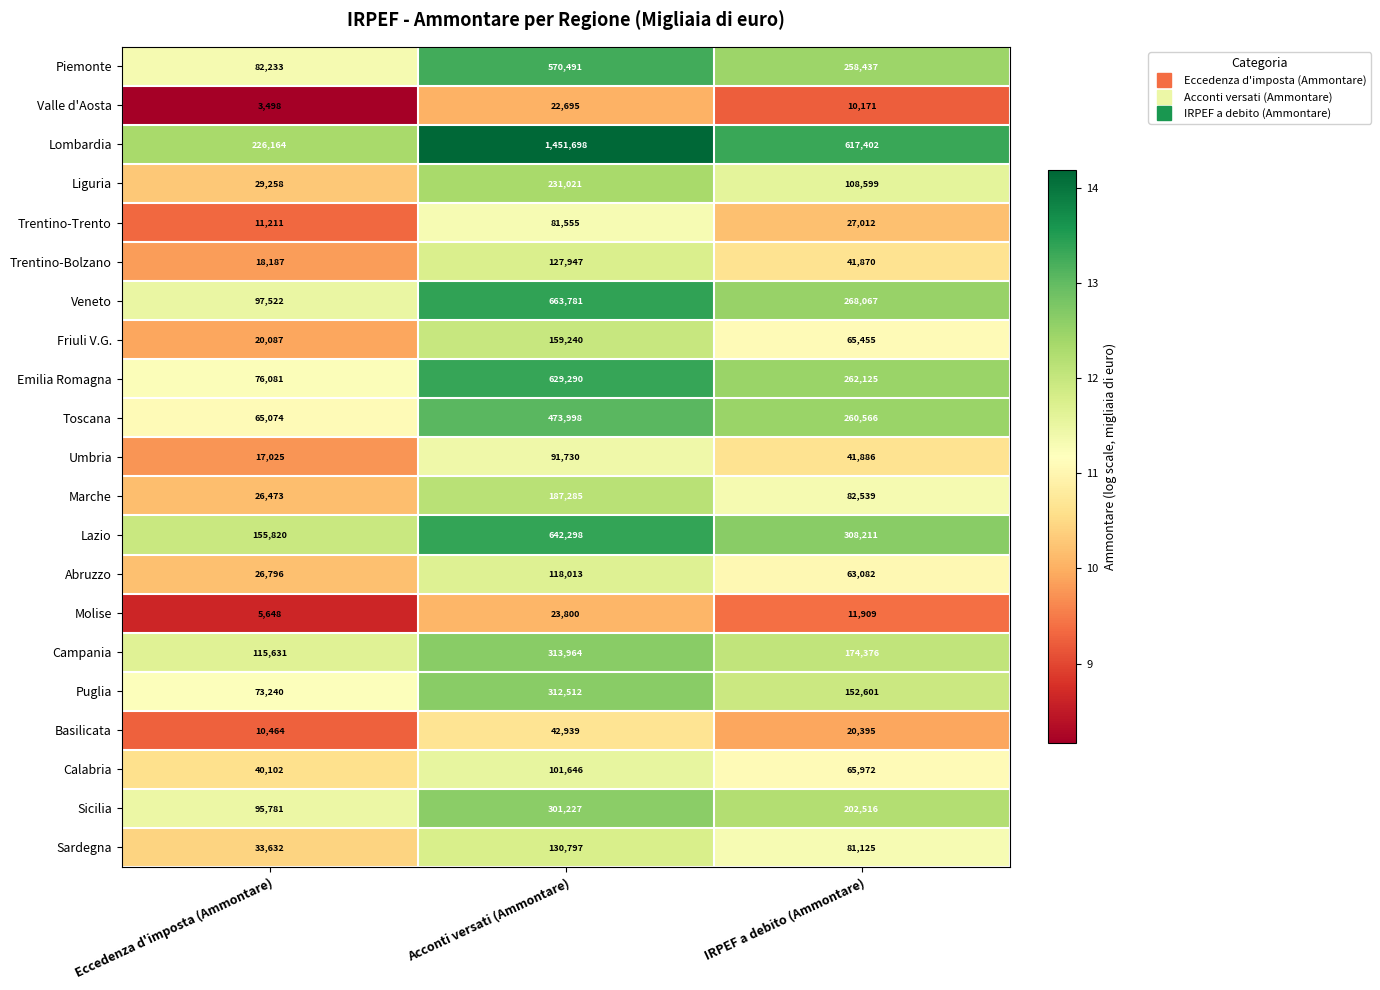

Which series changed the most between Eccedenza d'imposta (Ammontare) and IRPEF a debito (Ammontare)?

Lombardia